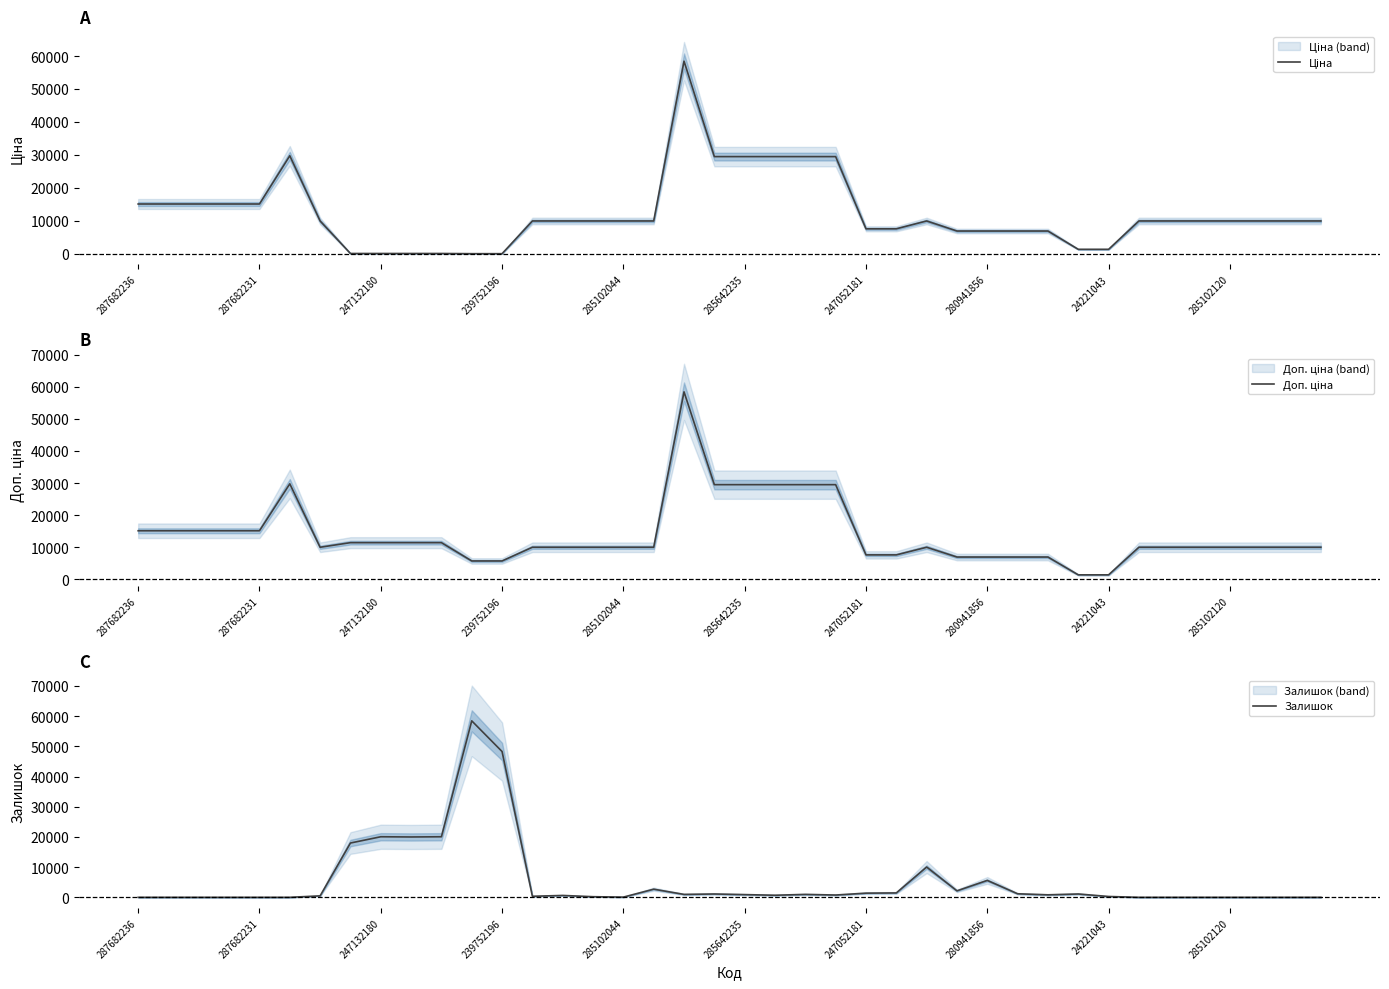

What position from the left is 26?

27